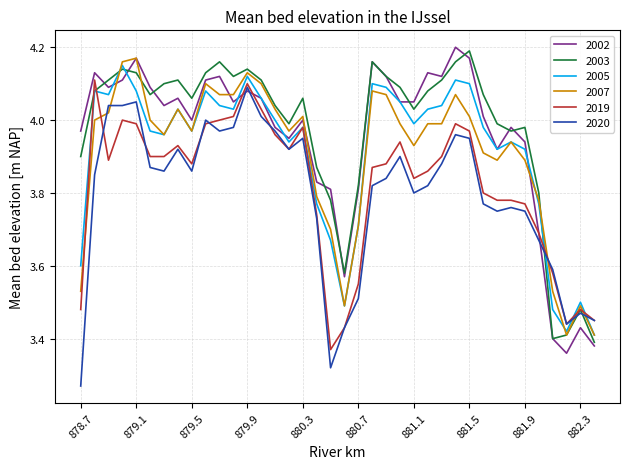

At how many categories does at least one series exceed 3?

38